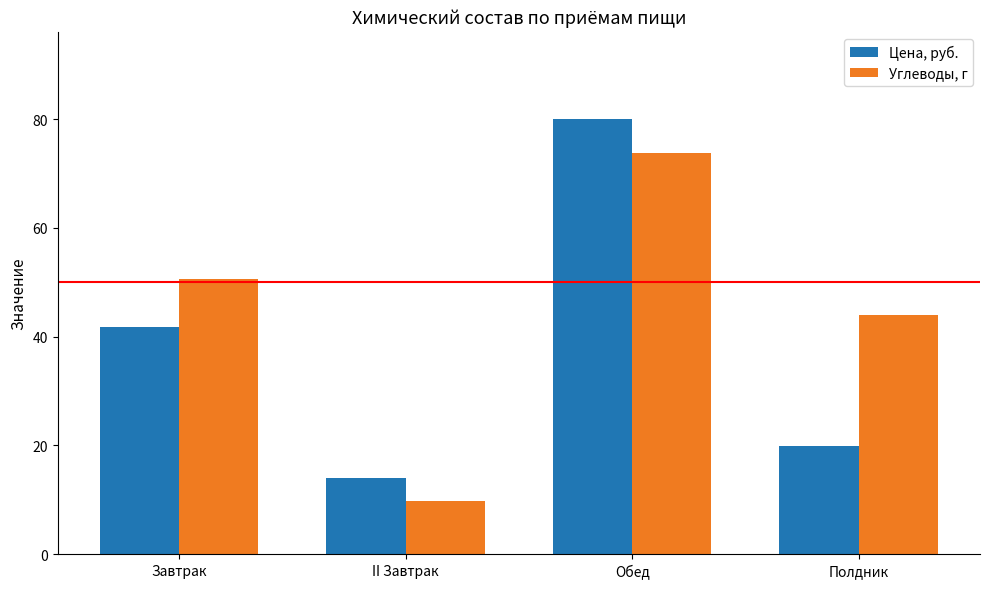

List the series in order of their peak value, highest first.

Цена, руб., Углеводы, г